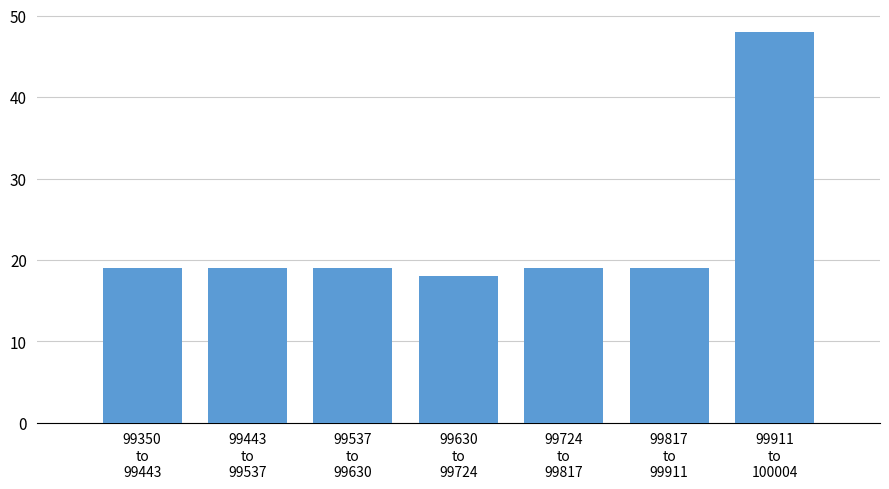

Reading right to left, what are all the values shown in this chart?

48	19	19	18	19	19	19